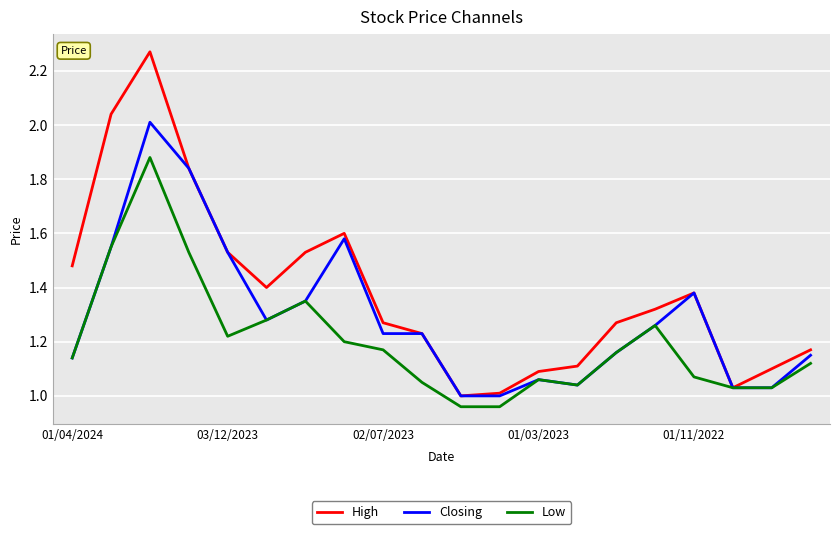

Which series has the largest total across all categories?

High